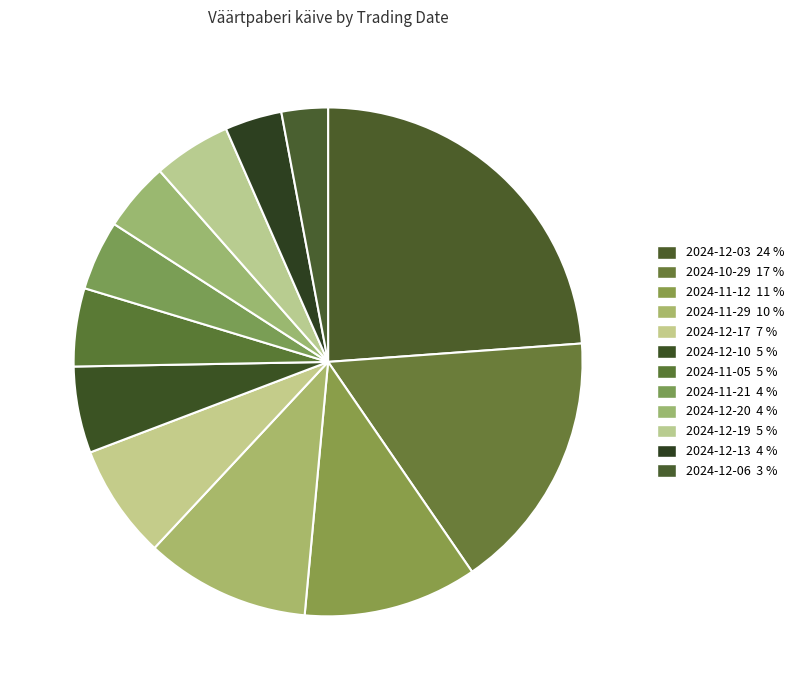

Rank the categories by value from lowest to highest.

2024-12-06, 2024-12-13, 2024-12-20, 2024-11-21, 2024-12-19, 2024-11-05, 2024-12-10, 2024-12-17, 2024-11-29, 2024-11-12, 2024-10-29, 2024-12-03